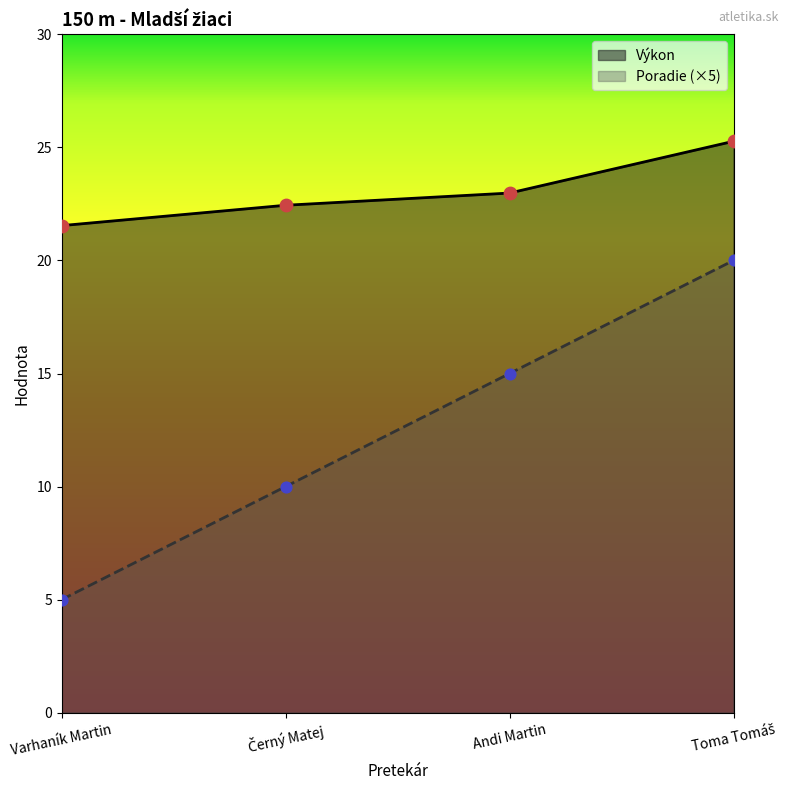

At how many categories does at least one series exceed 7?

4